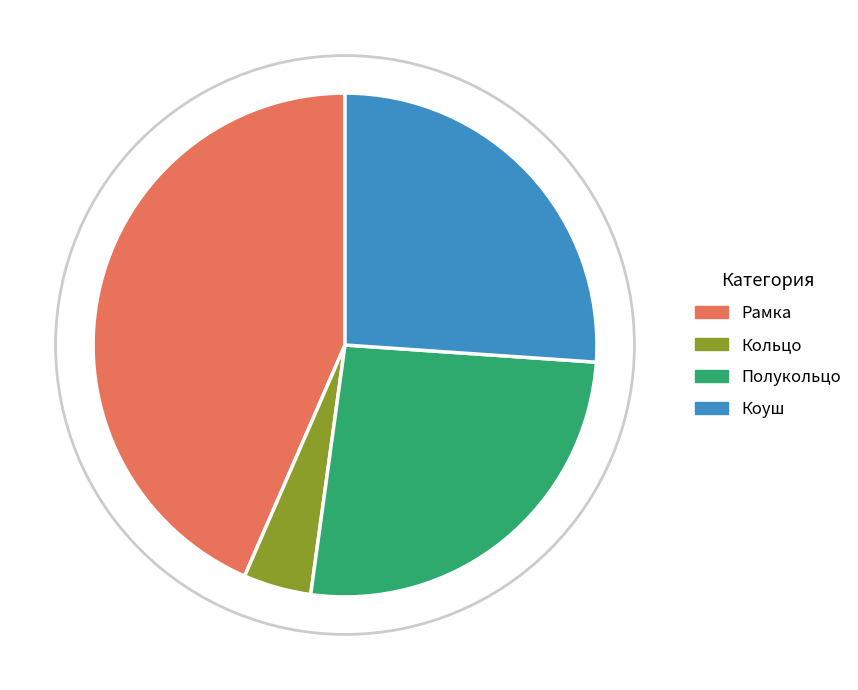

True or false: Коуш accounts for 26% of the total.

True